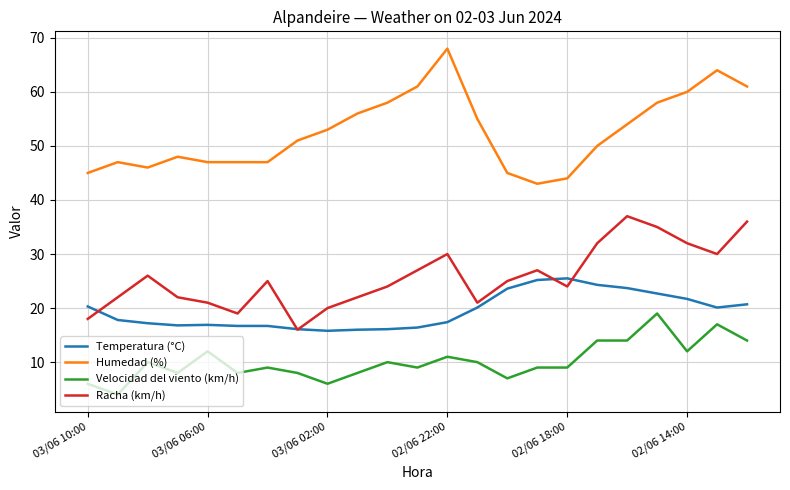

What is the minimum value for Velocidad del viento (km/h)?

4.0